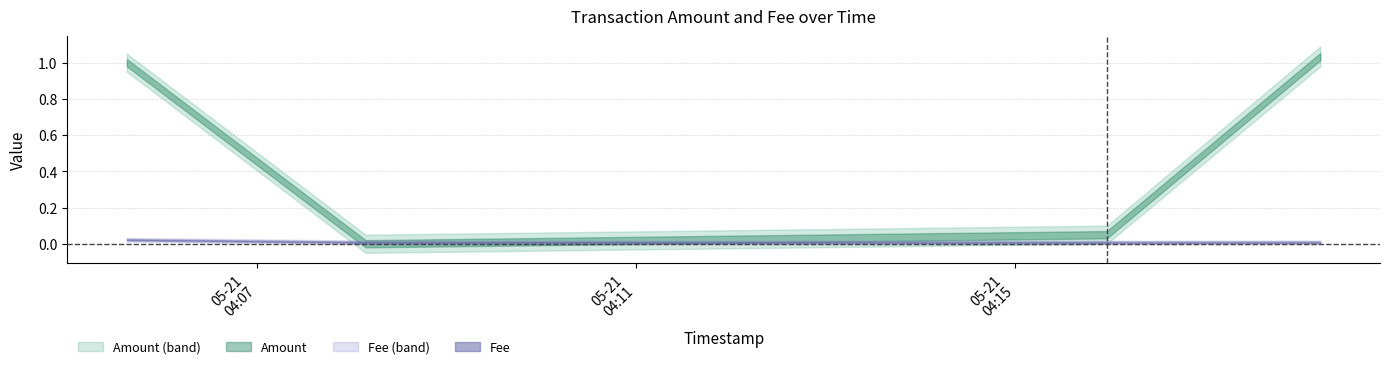

How many data points in Amount are less than 1?

2